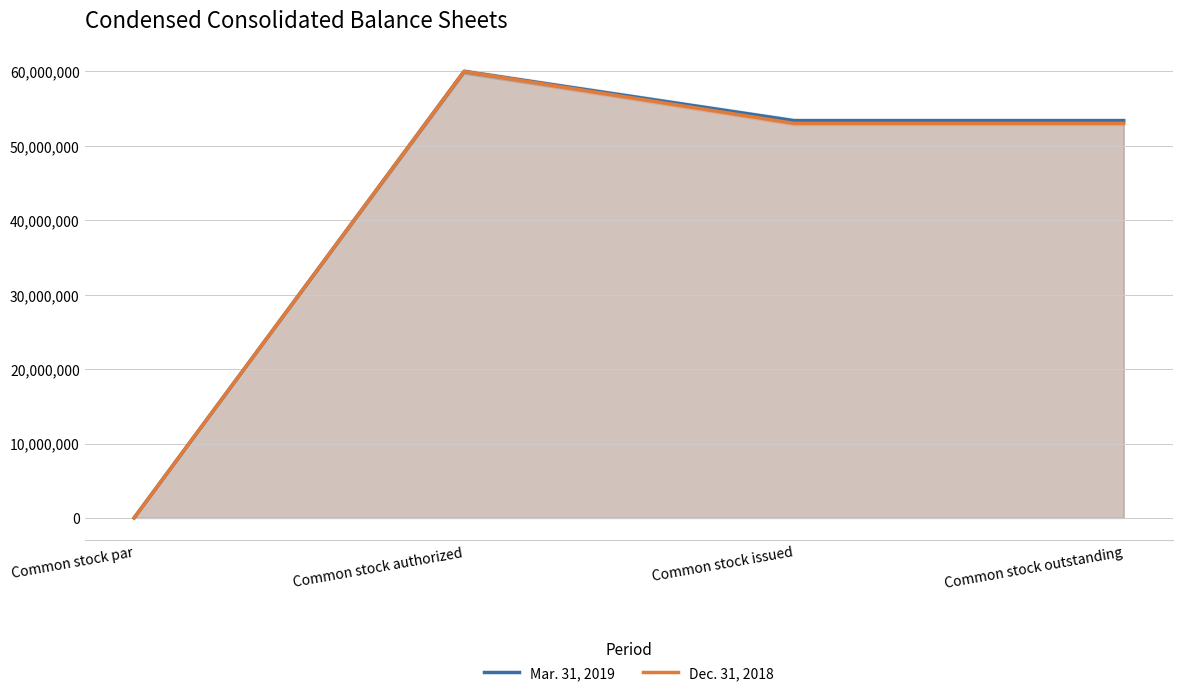

True or false: Mar. 31, 2019 and Dec. 31, 2018 intersect in this chart.

False